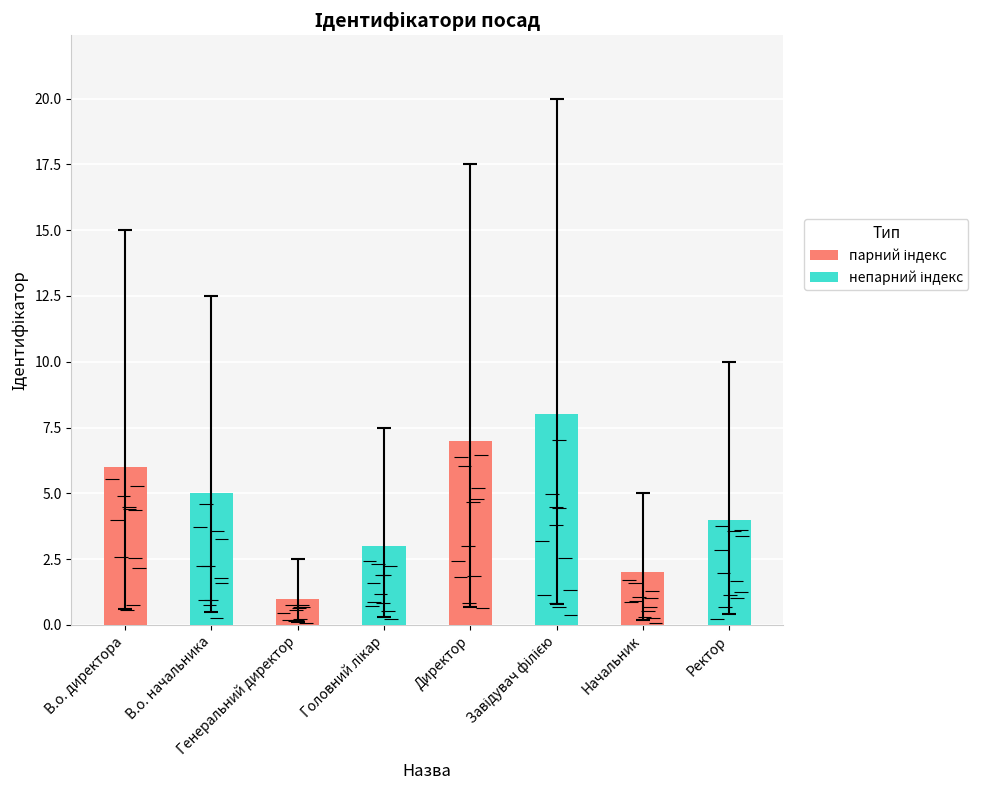

Where does the data first go above 5?

В.о. директора